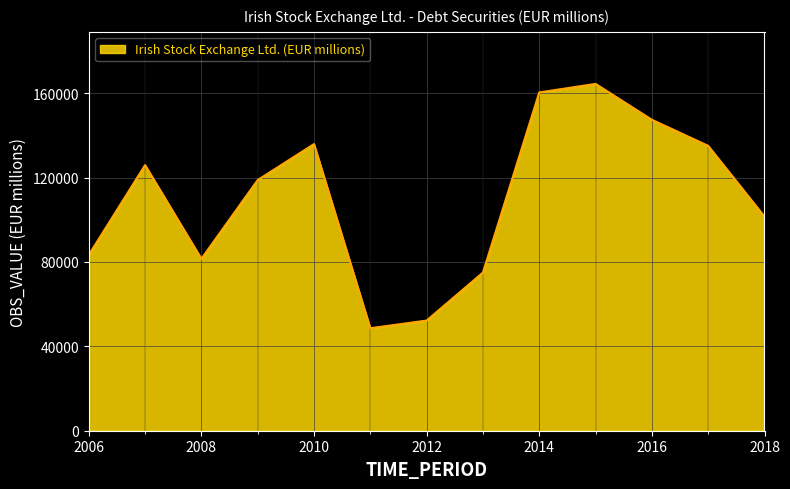

How many values exceed 118851?

7